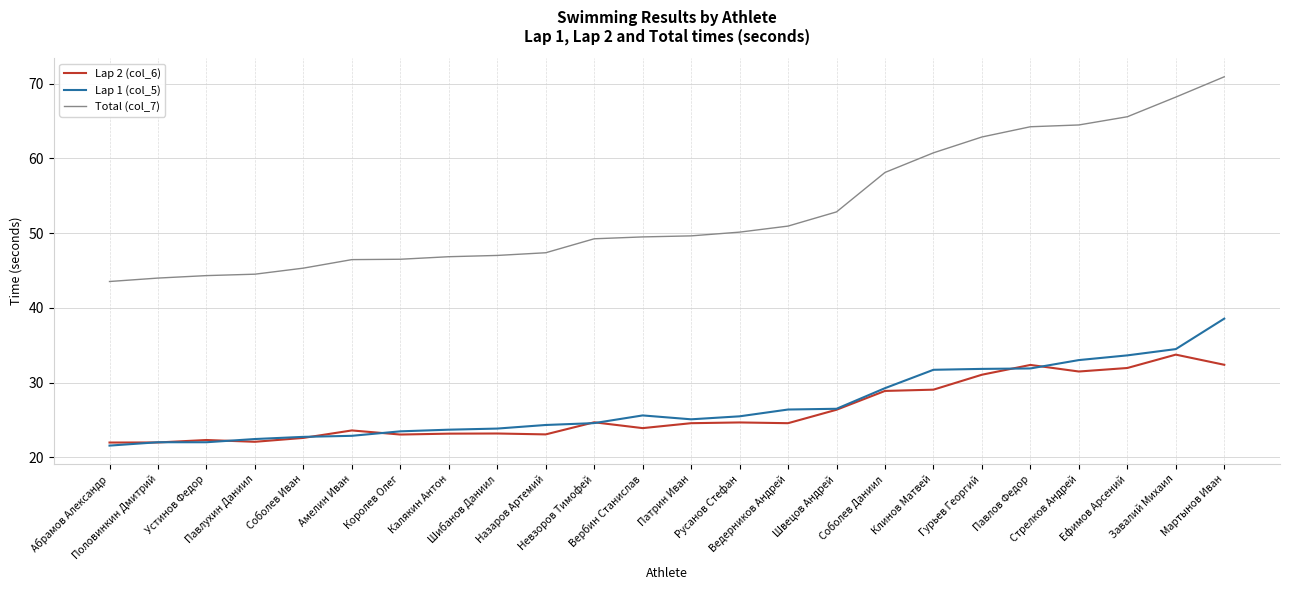

Which series has the largest total across all categories?

Total (col_7)